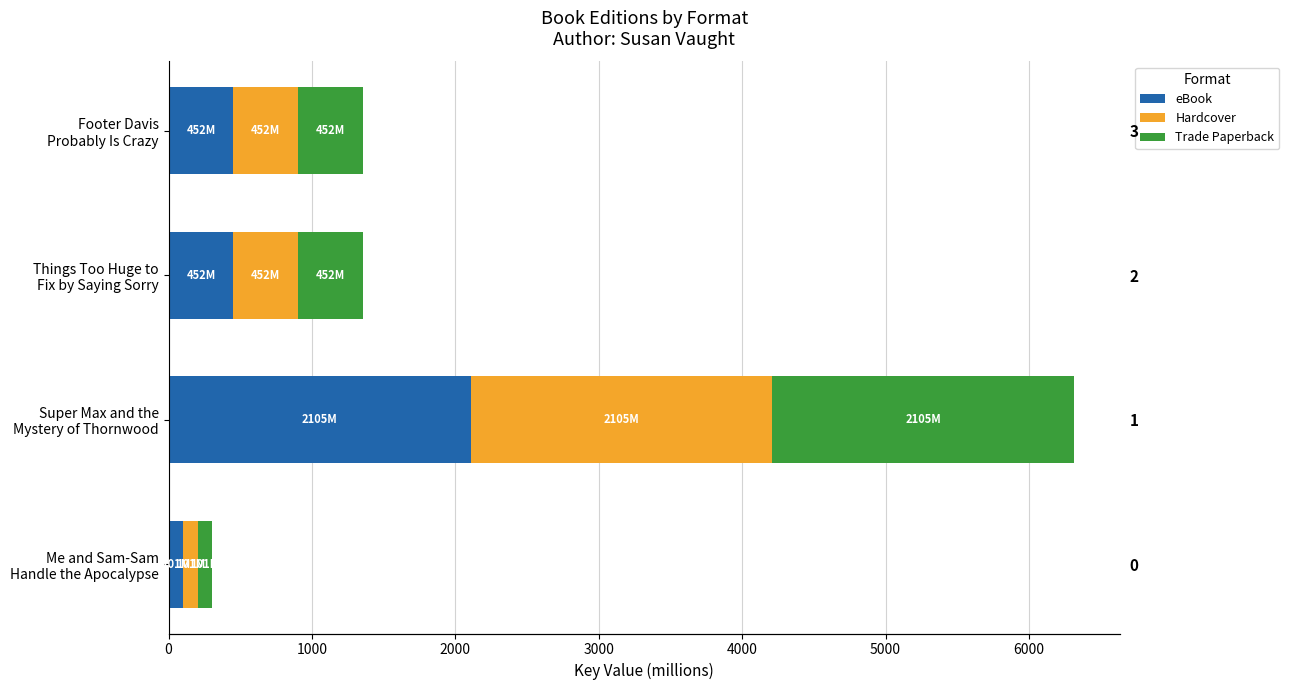

What is the value of the Hardcover bar at the 3rd from the left?

452.2